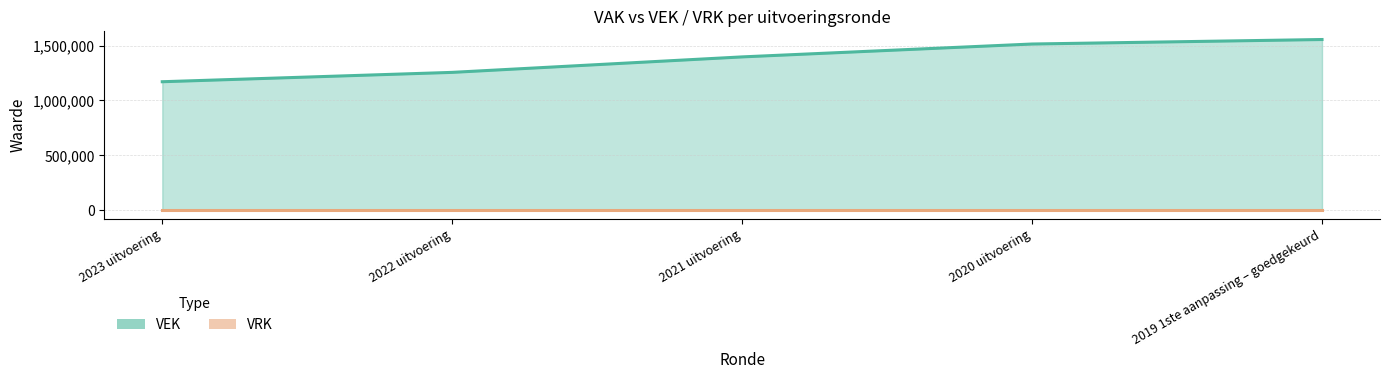

Where does the data first go above 1396760?

2020 uitvoering